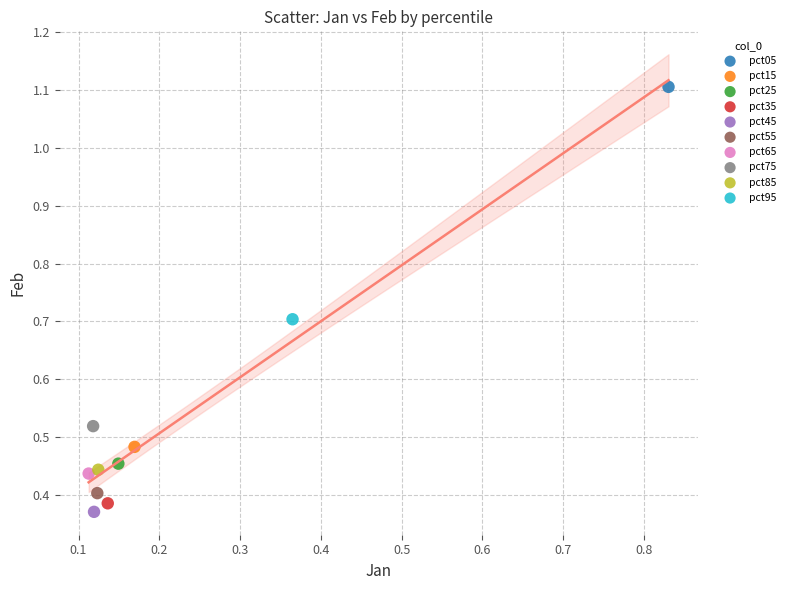

What are all the series names shown in the legend?

pct05, pct15, pct25, pct35, pct45, pct55, pct65, pct75, pct85, pct95